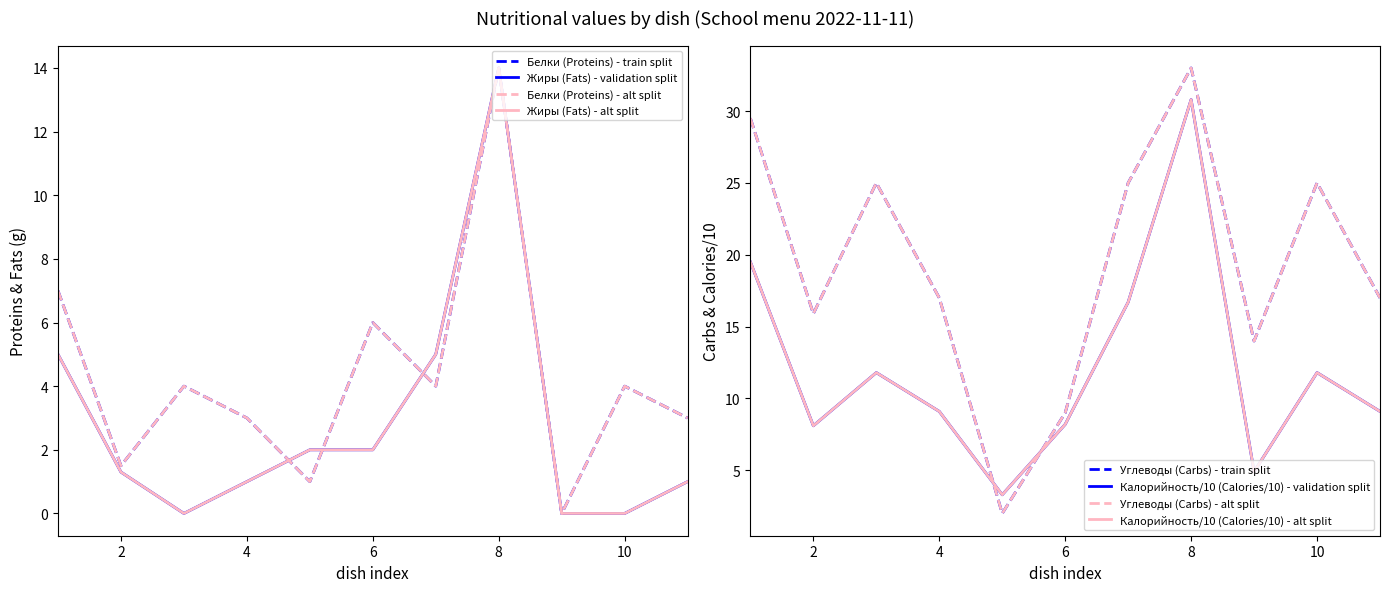

How many times do Калорийность/10 (Calories/10) and Углеводы (Carbs) cross each other?

2